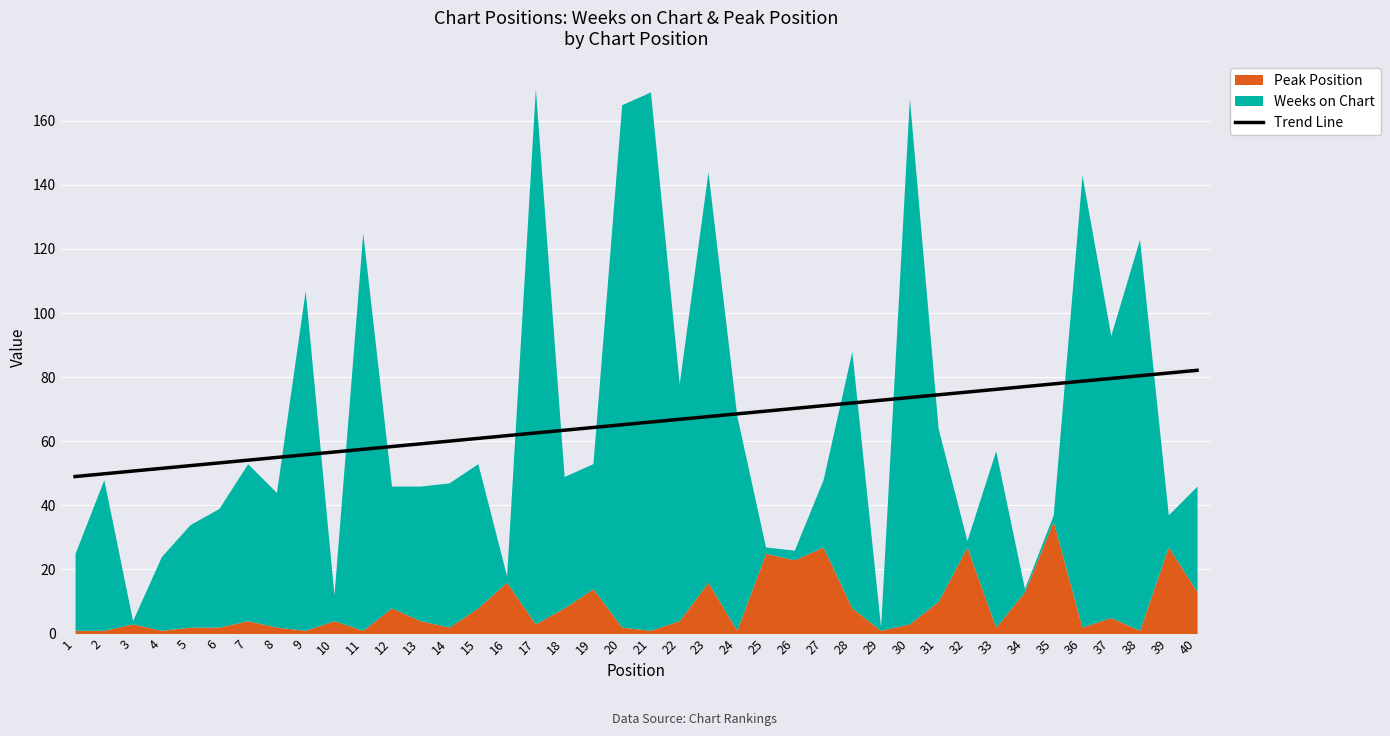

Is it true that the value at 22 is 21.9?

False